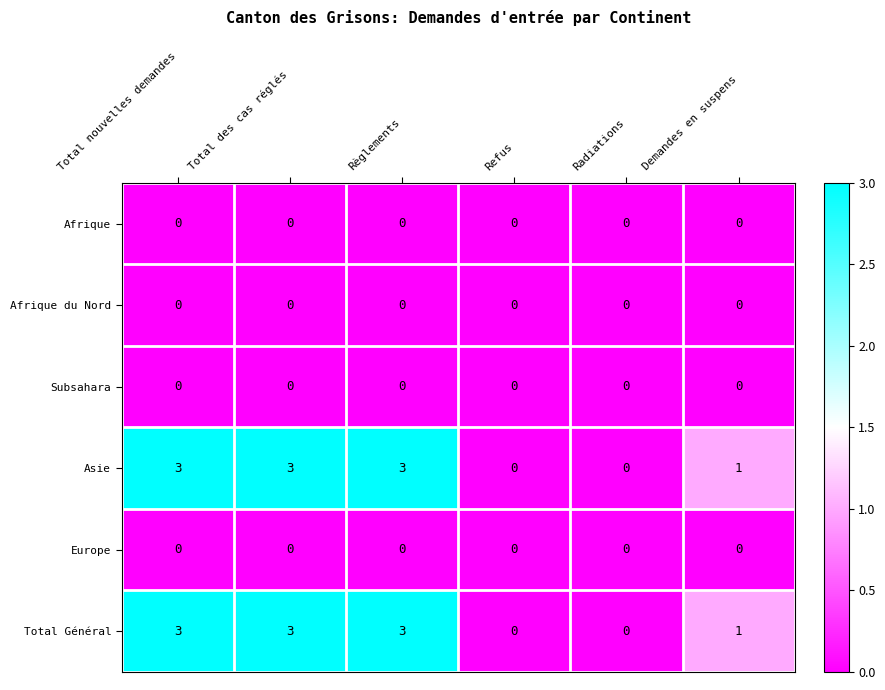

What is the sum of the Asie values at Total des cas réglés and Demandes en suspens?

4